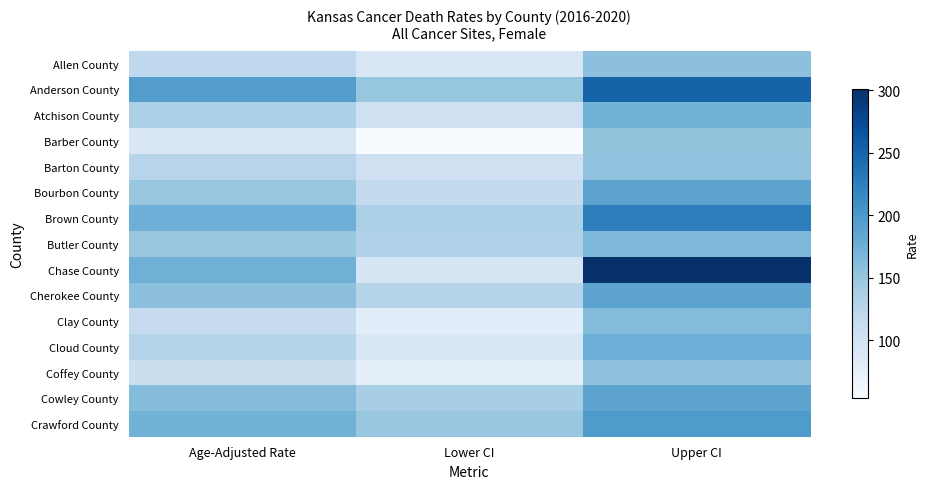

List the series in order of their peak value, lowest first.

Barber County, Barton County, Coffey County, Allen County, Clay County, Butler County, Atchison County, Cloud County, Cowley County, Bourbon County, Cherokee County, Crawford County, Brown County, Anderson County, Chase County